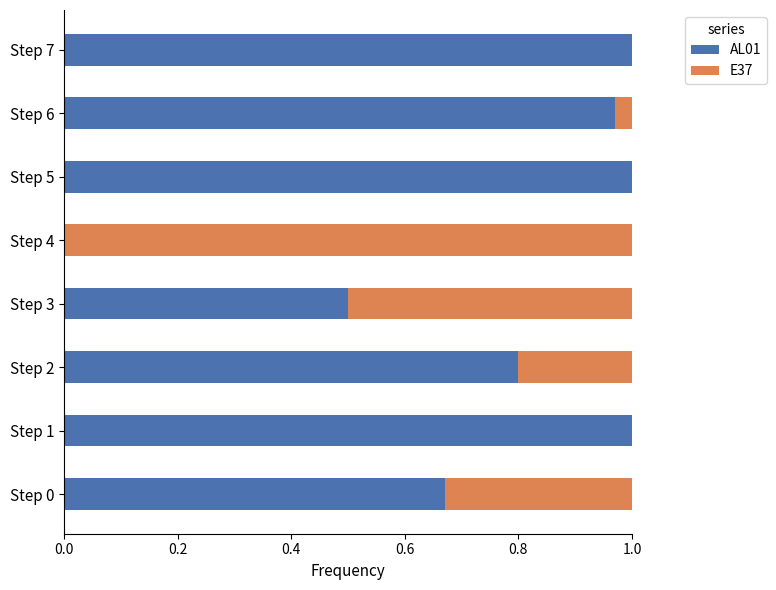

The value of AL01 at Step 5 is 1.0. True or false?

True